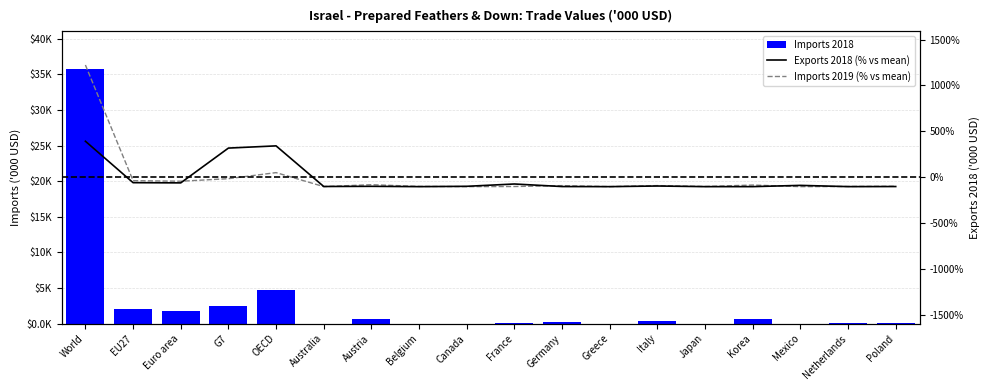

Are the bars grouped side by side (vs. stacked)?

Yes